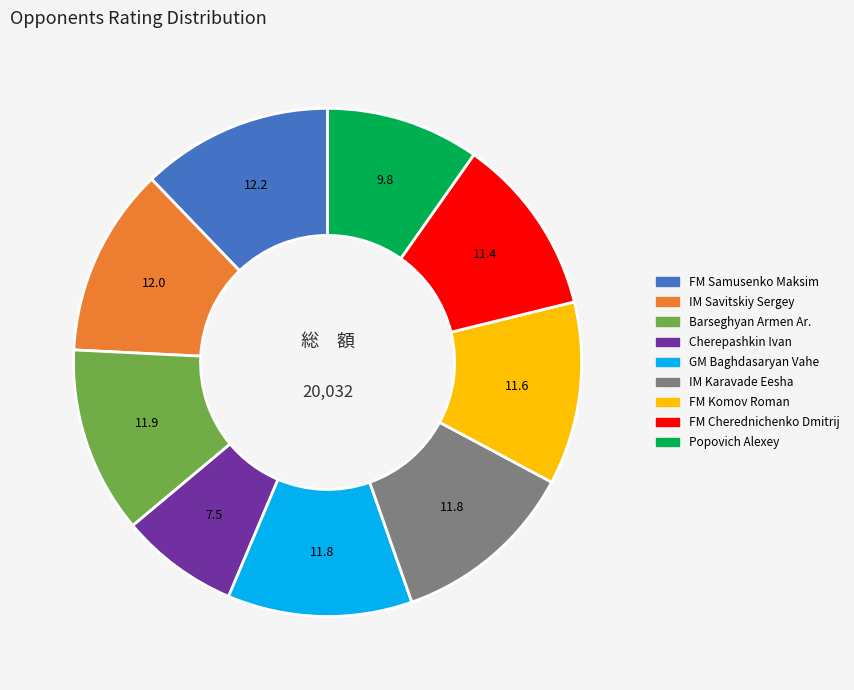

Which has a higher value, Cherepashkin Ivan or FM Samusenko Maksim?

FM Samusenko Maksim